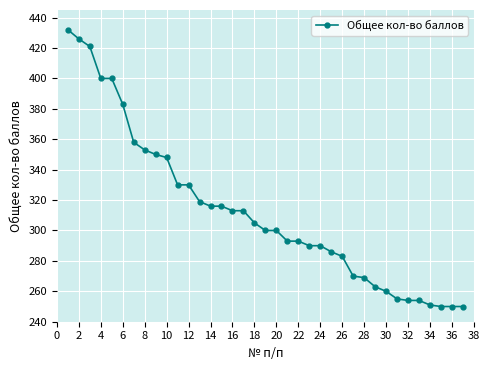

What is the maximum value shown in the chart?

432